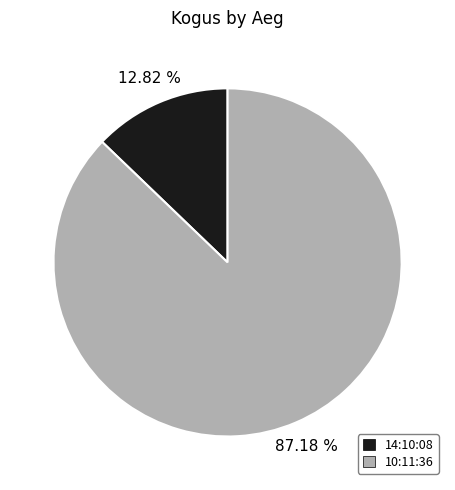

Between 10:11:36 and 14:10:08, which is larger?

10:11:36